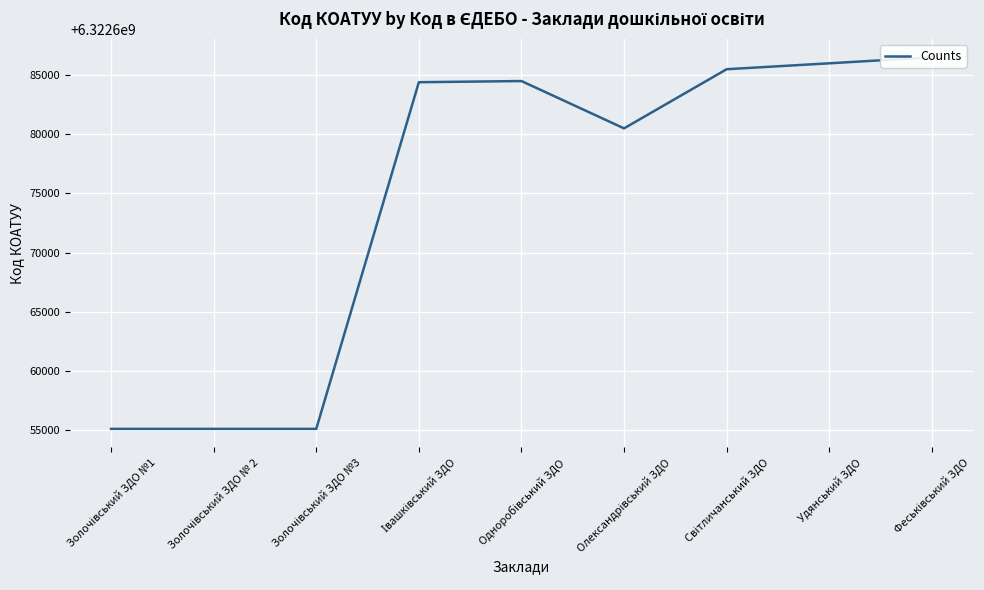

Reading right to left, transcribe all the data shown in this chart.

6322686509	6322686001	6322685501	6322680501	6322684501	6322684403	6322655100	6322655100	6322655100